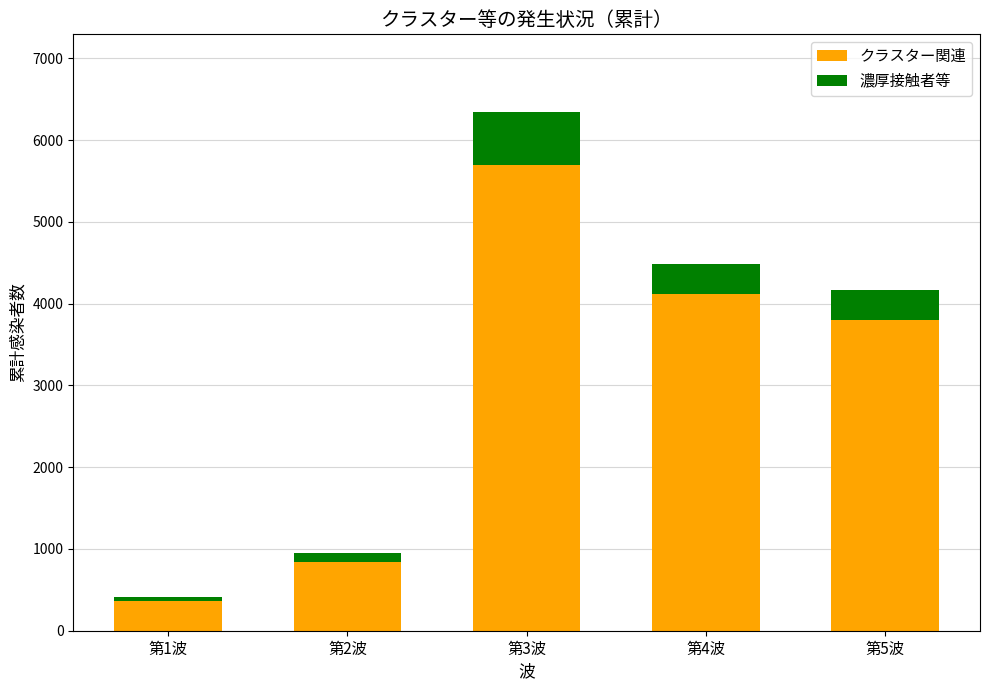

What are all the series names shown in the legend?

クラスター関連, 濃厚接触者等